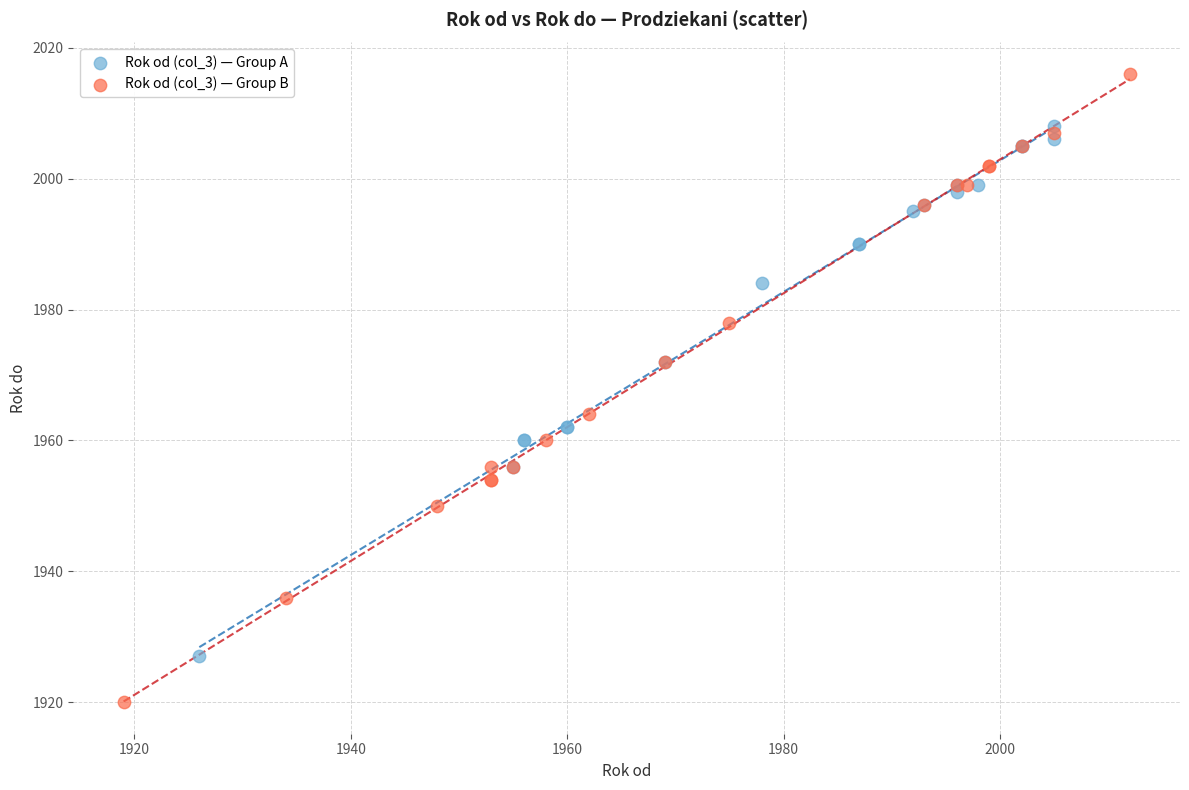

Which series contains the highest Y value?

Rok od (col_3) — Group B